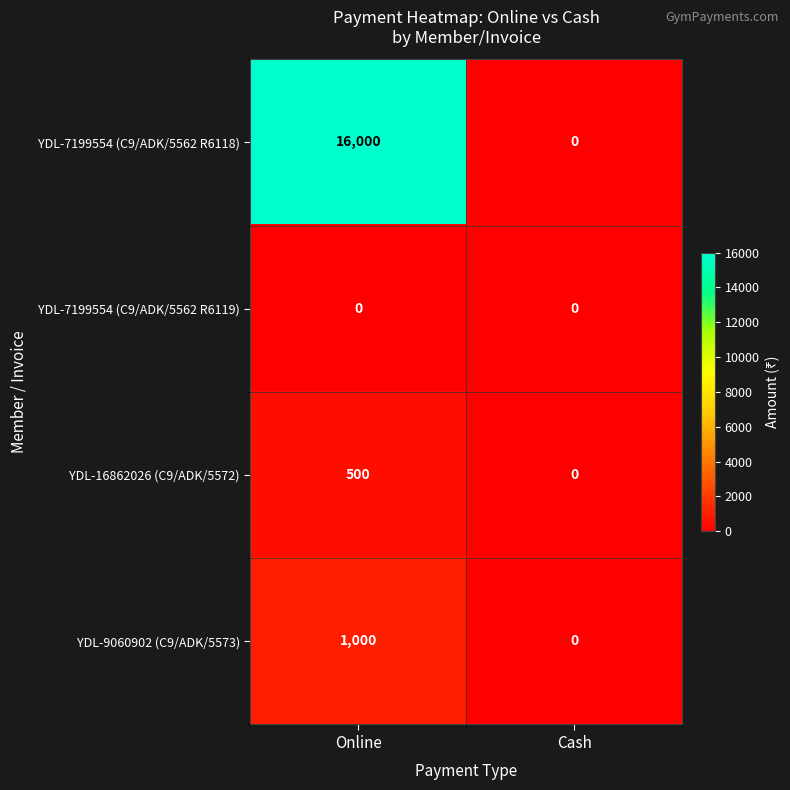

Count the number of categories in the chart.

2